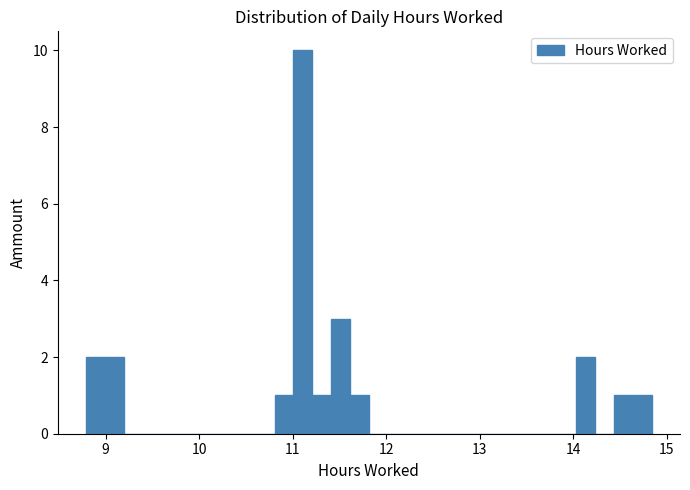

Around what value on the x-axis is the tallest bar? Give the approximate position of its centre, as read against the axis.

11.1